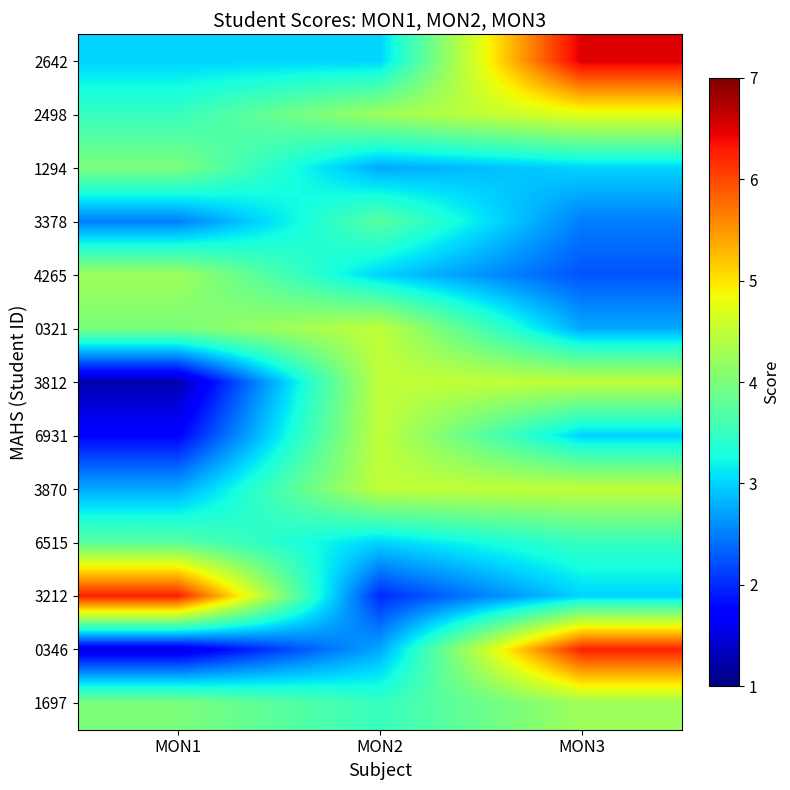

How many categories are shown in the chart?

3